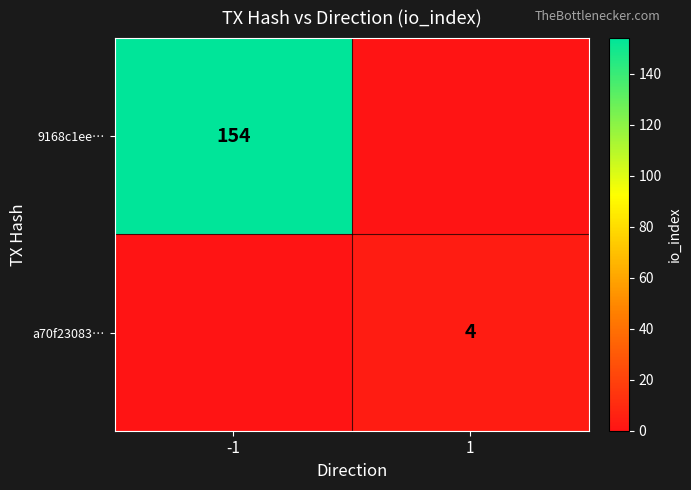

What is the maximum value shown in the chart?

154